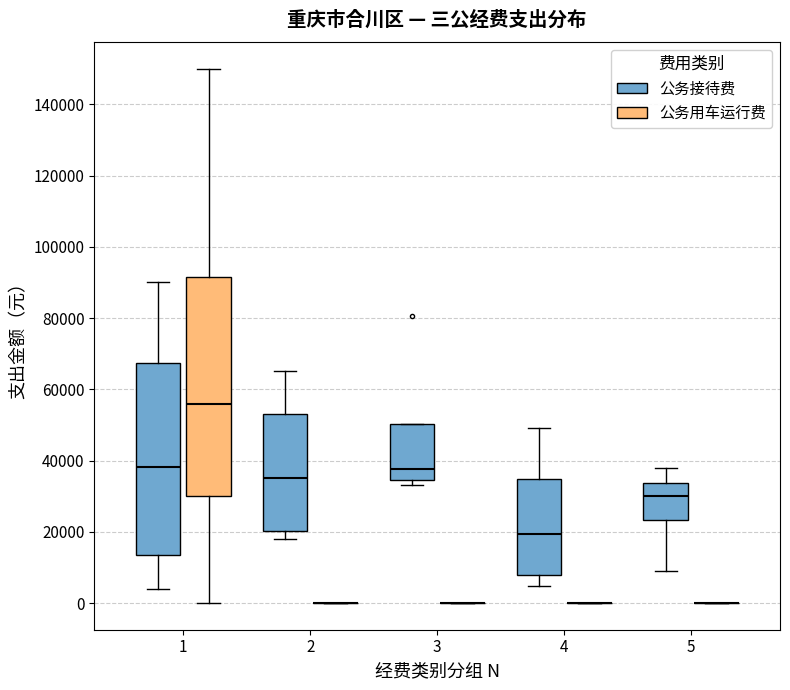

Reading left to right, transcribe this box plot: for each box, give where its median line is, the range the box spans, and where its two whiskers end, as read against the y-axis. The values are not printed on the chart, so give them approximately, as read against the axis.

1 (公务接待费): median 38000, box 14000 to 68000, whiskers 4000 to 90000
1 (公务用车运行费): median 56000, box 30000 to 92000, whiskers 0 to 150000
2 (公务接待费): median 36000, box 20000 to 54000, whiskers 18000 to 66000
2 (公务用车运行费): box collapsed to a line at 0, whiskers 0 to 0
3 (公务接待费): median 38000, box 34000 to 50000, whiskers 34000 (just below the box's lower edge) to 50000
3 (公务用车运行费): box collapsed to a line at 0, whiskers 0 to 0
4 (公务接待费): median 20000, box 8000 to 34000, whiskers 4000 to 50000
4 (公务用车运行费): box collapsed to a line at 0, whiskers 0 to 0
5 (公务接待费): median 30000, box 24000 to 34000, whiskers 10000 to 38000
5 (公务用车运行费): box collapsed to a line at 0, whiskers 0 to 0